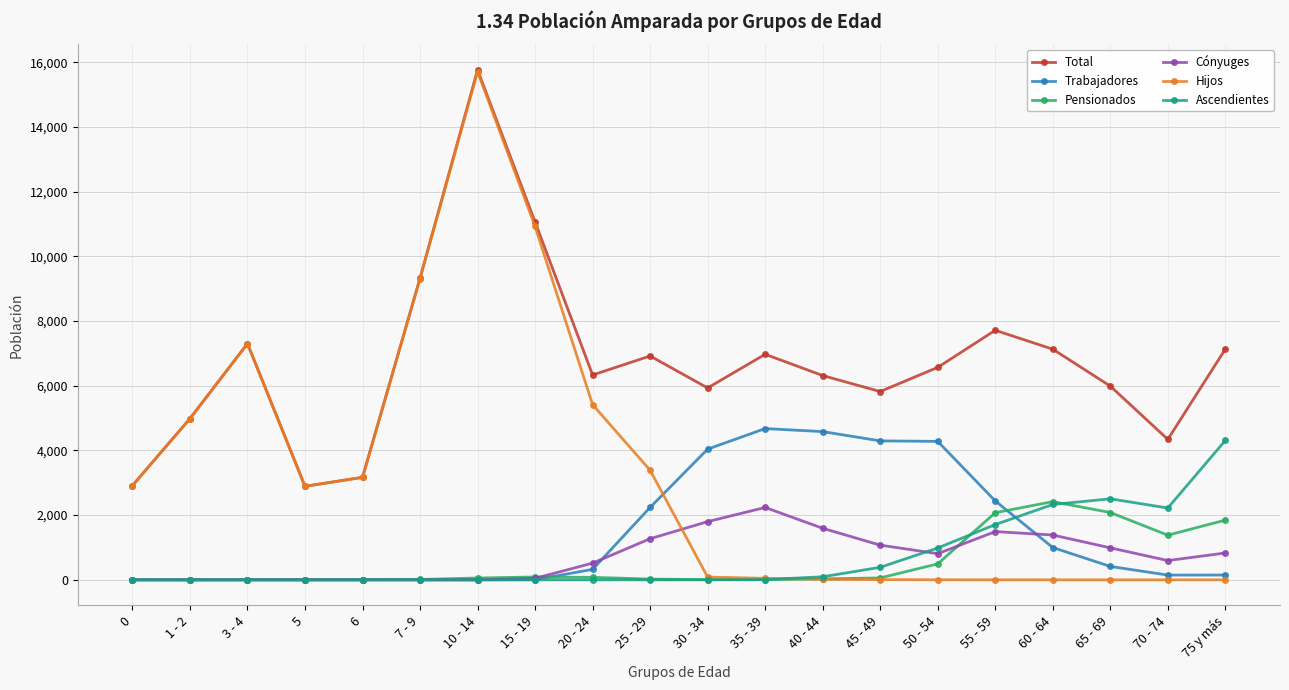

Which category has the highest value across all series?

10 - 14